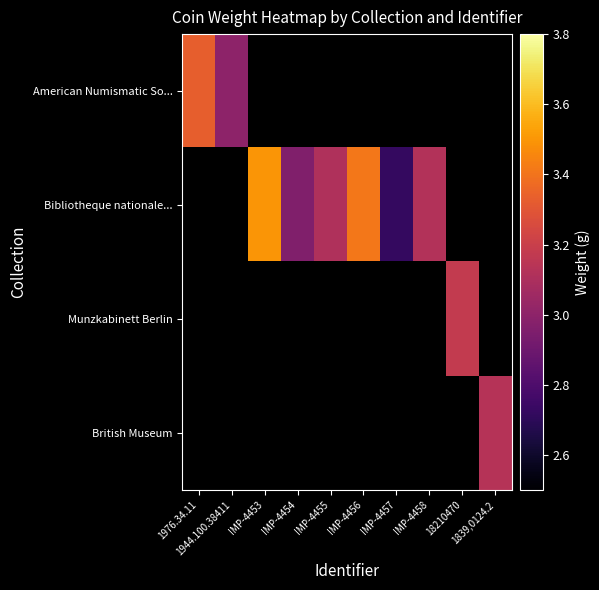

What is the minimum value shown in the chart?

2.7